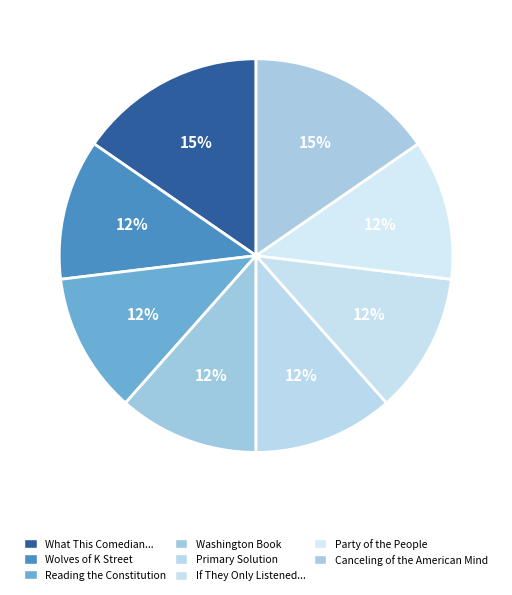

Count the number of slices in the pie.

8